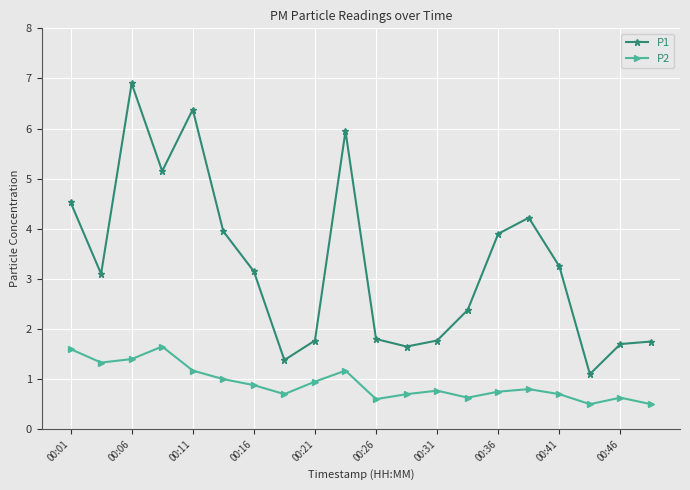

What is the maximum value shown in the chart?

6.9